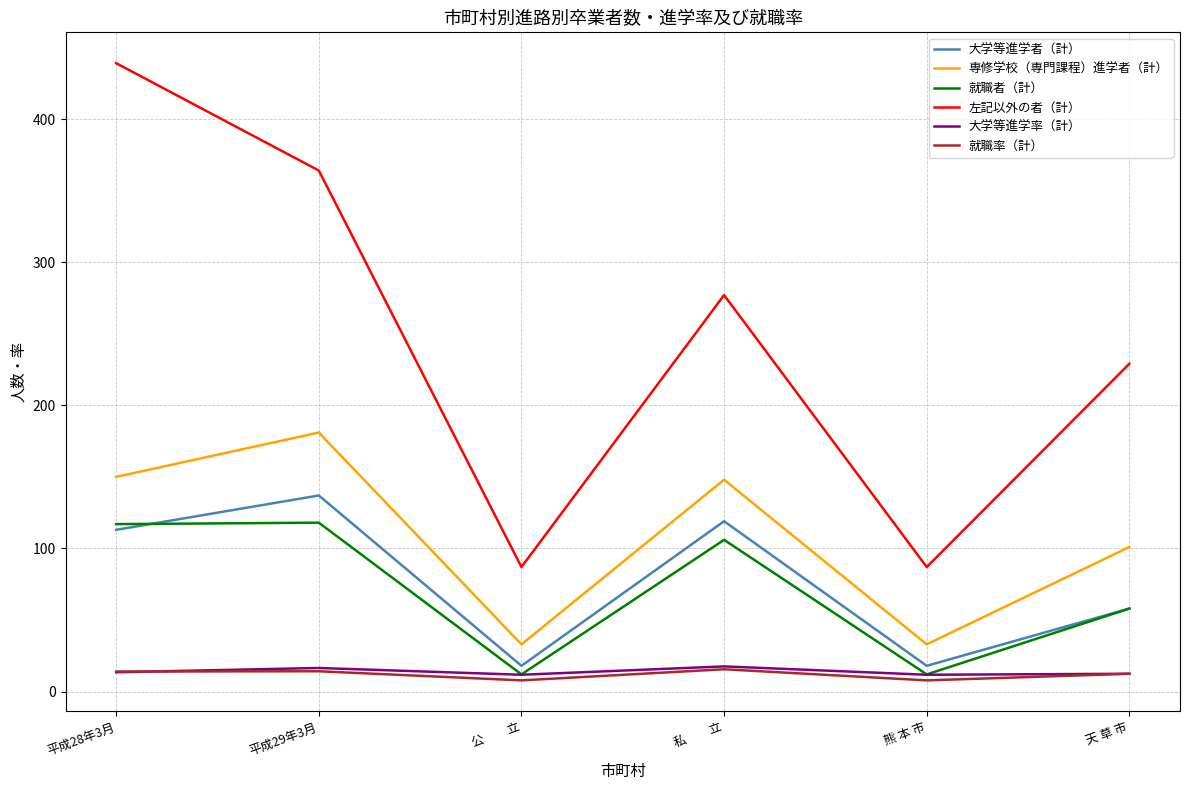

True or false: 専修学校（専門課程）進学者（計） and 就職率（計） cross at least once.

False